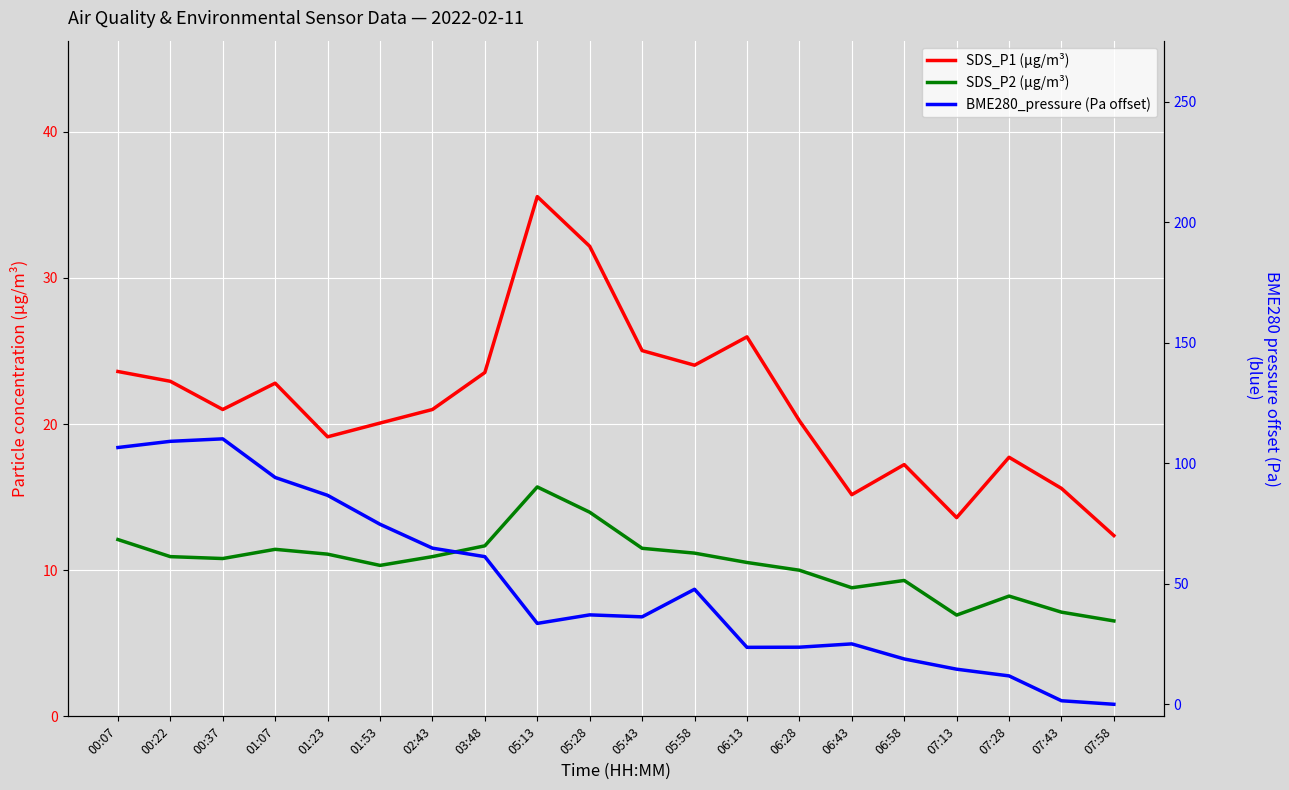

What are all the series names shown in the legend?

SDS_P1 (μg/m³), SDS_P2 (μg/m³), BME280_pressure (Pa offset)